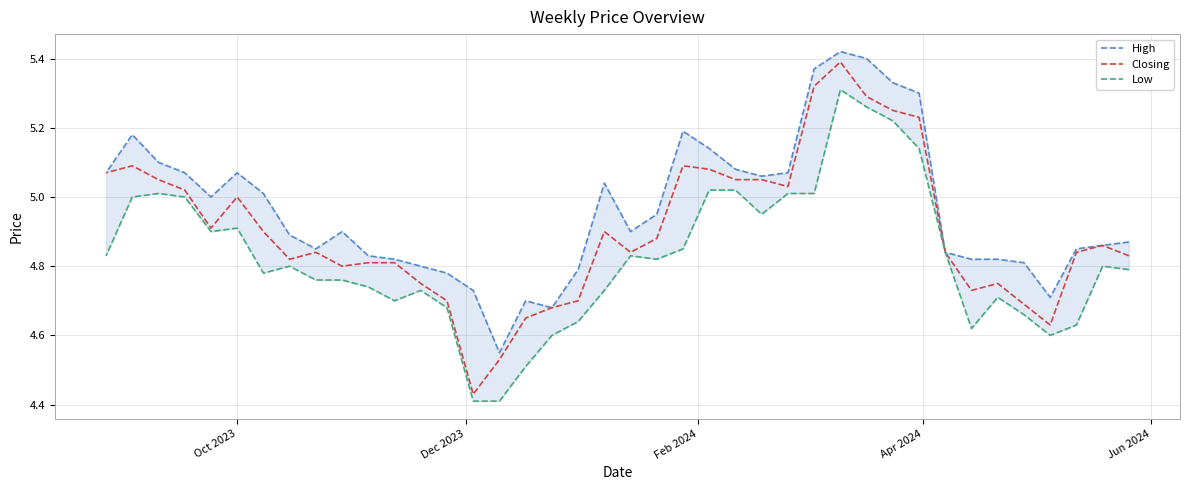

What is the lowest value of the Low series?

4.4